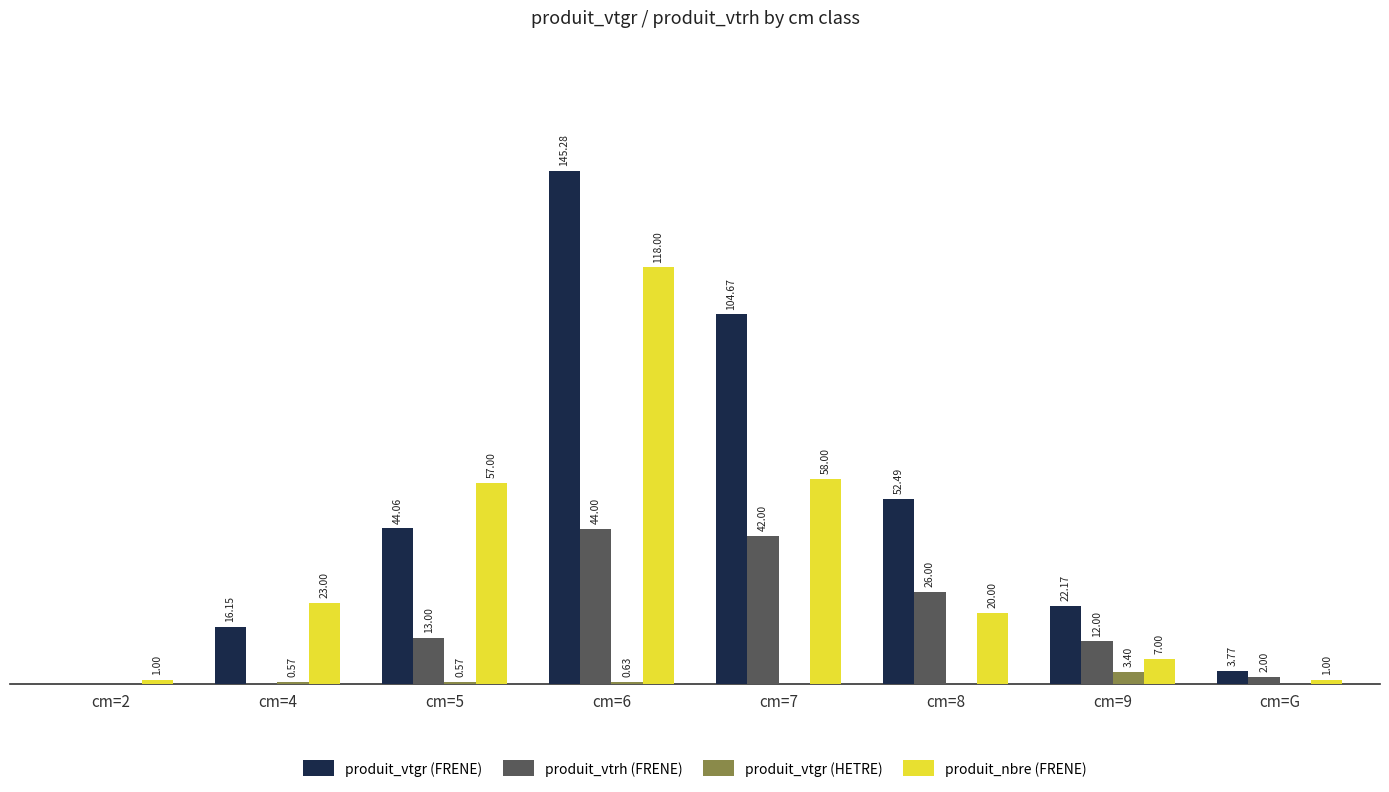

At which category is the sum across all series the highest?

cm=6